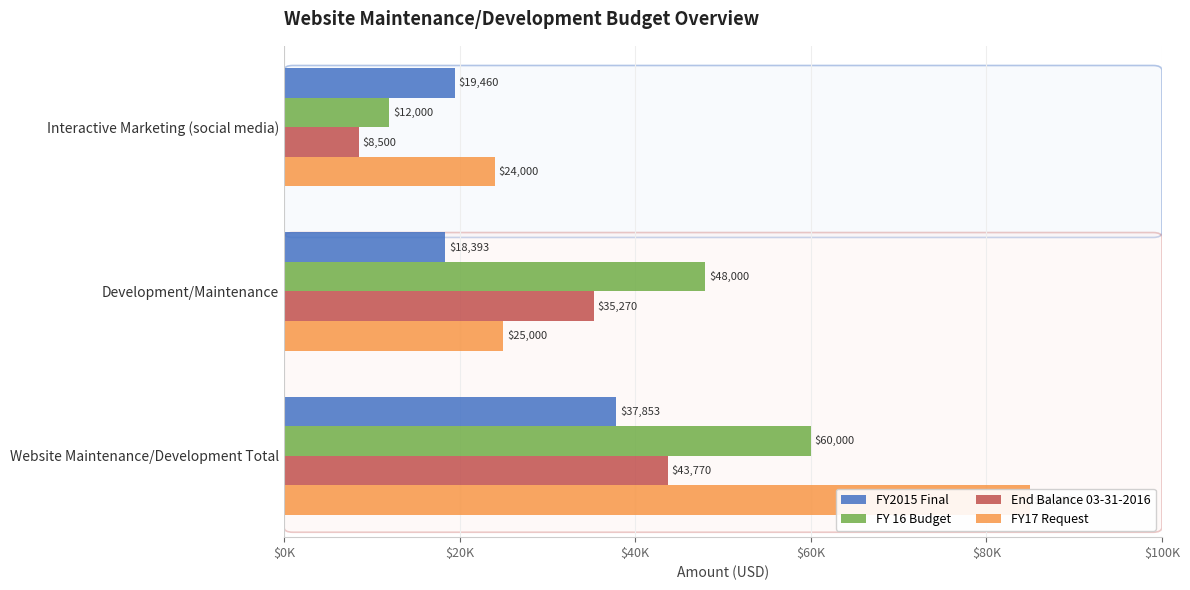

How many values in the End Balance 03-31-2016 series exceed 35269?

2